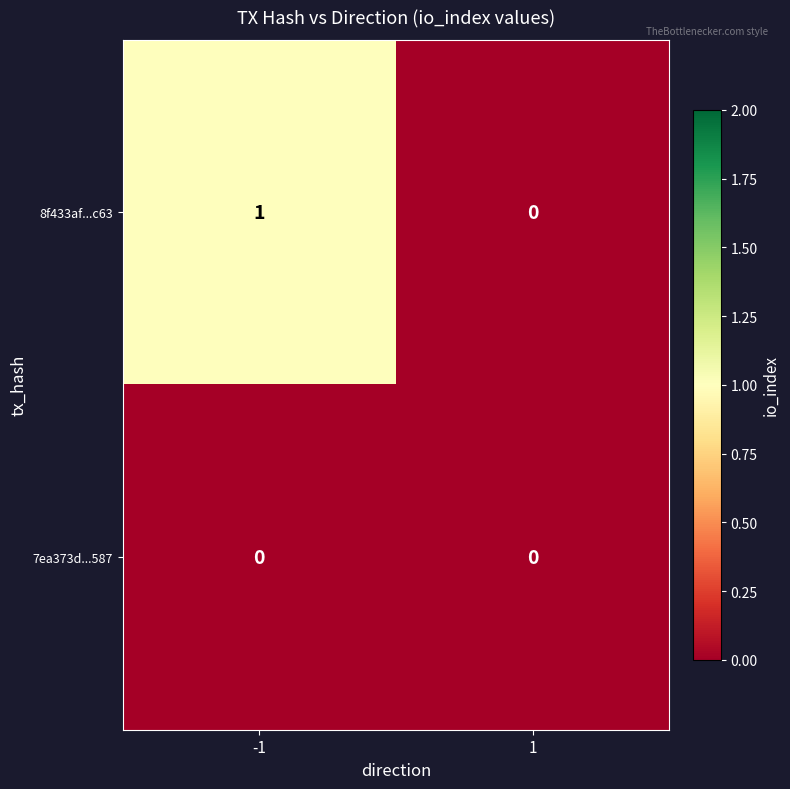

Which series changed the most between -1 and 1?

8f433af...c63